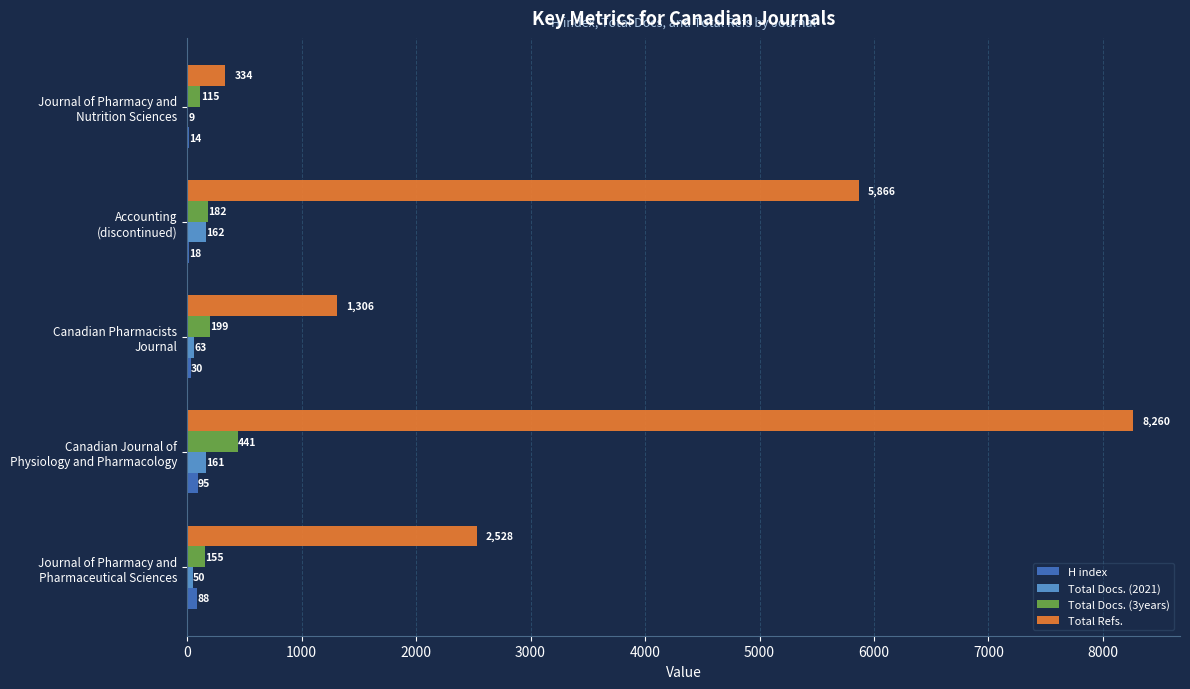

Which series has the largest total across all categories?

Total Refs.